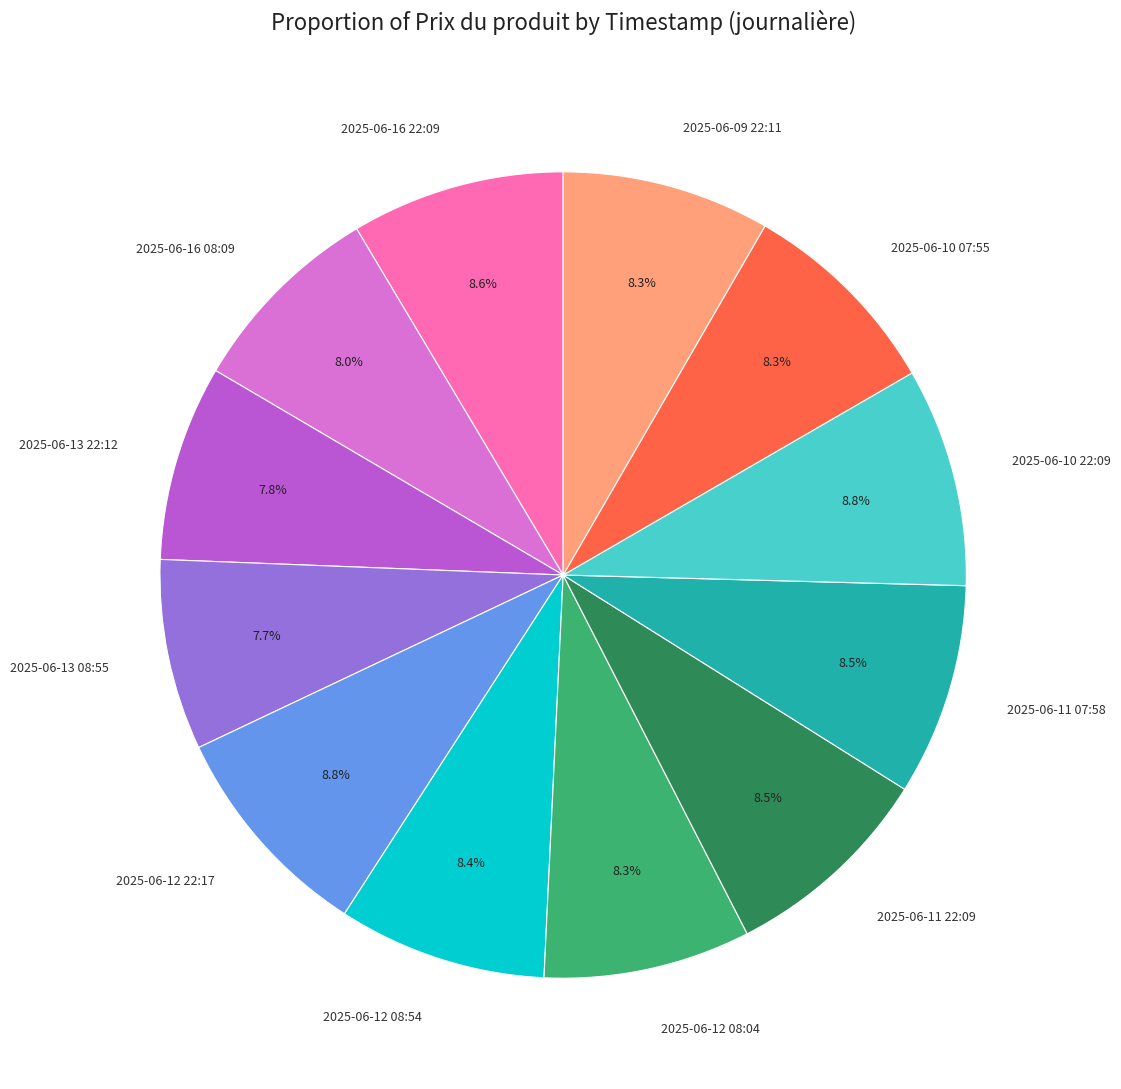

Is there a majority slice in this chart?

No